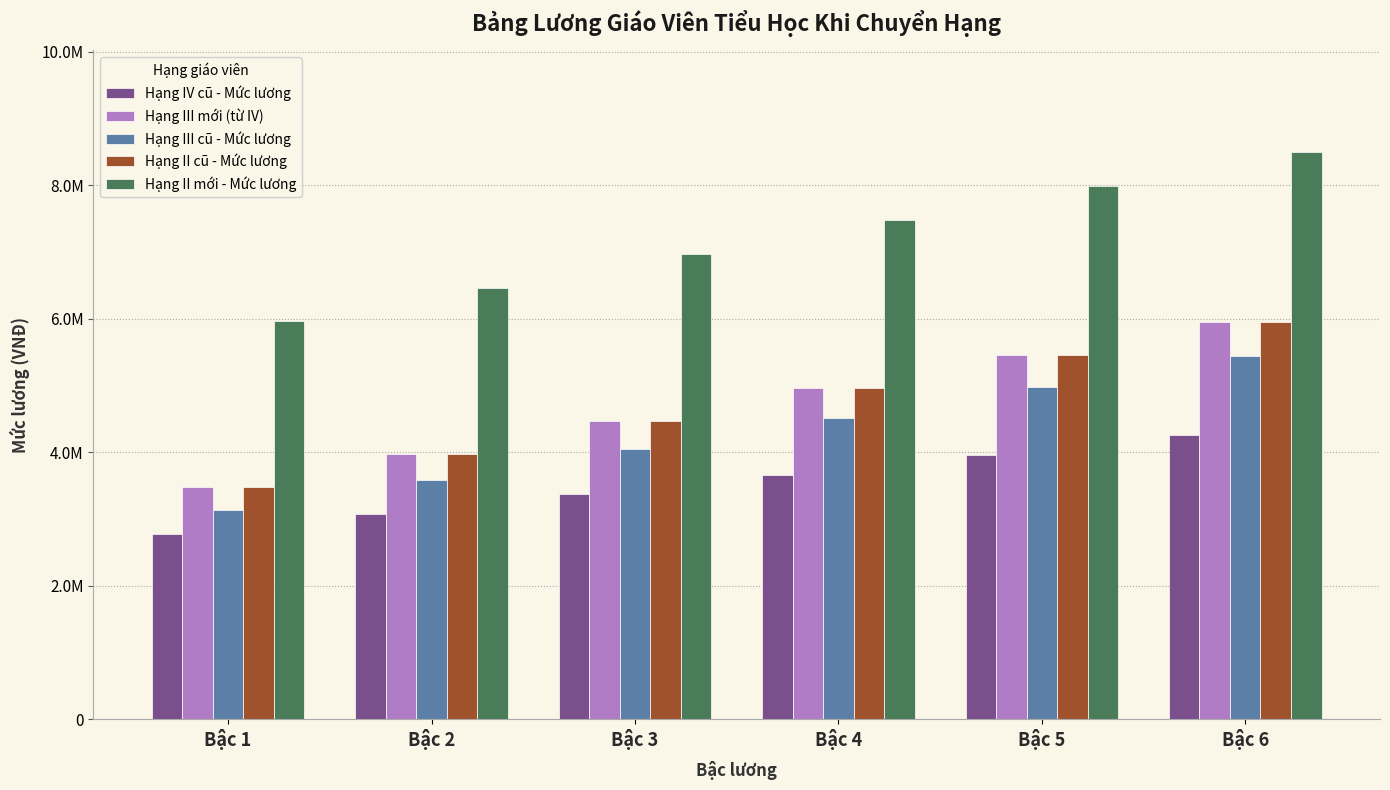

At which label does Hạng III cũ - Mức lương reach its minimum?

Bậc 1